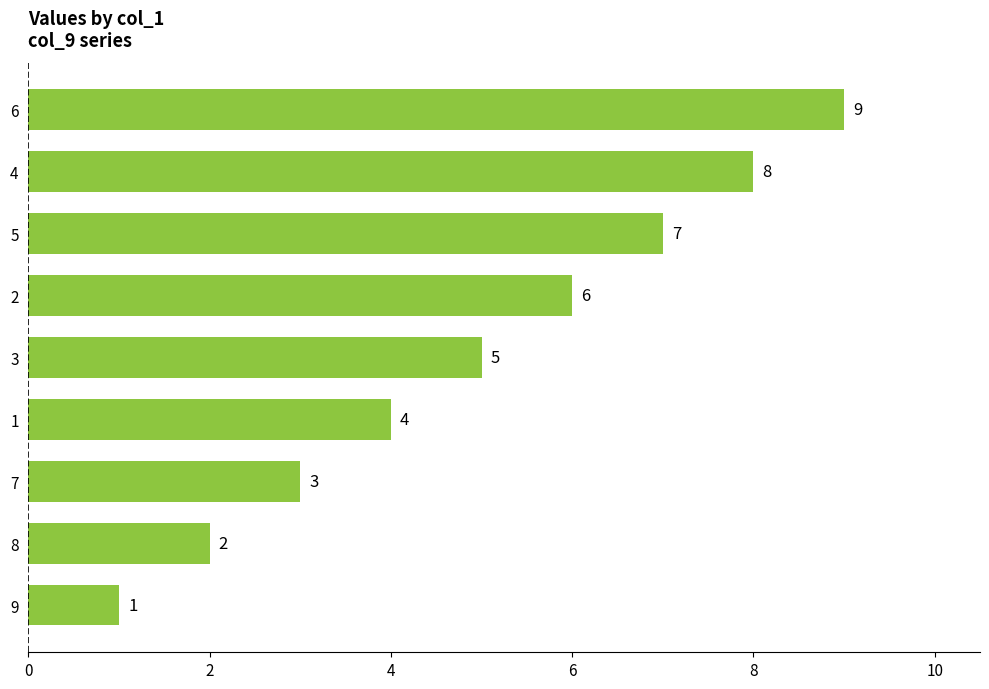

Between 8 and 7, which is larger?

7